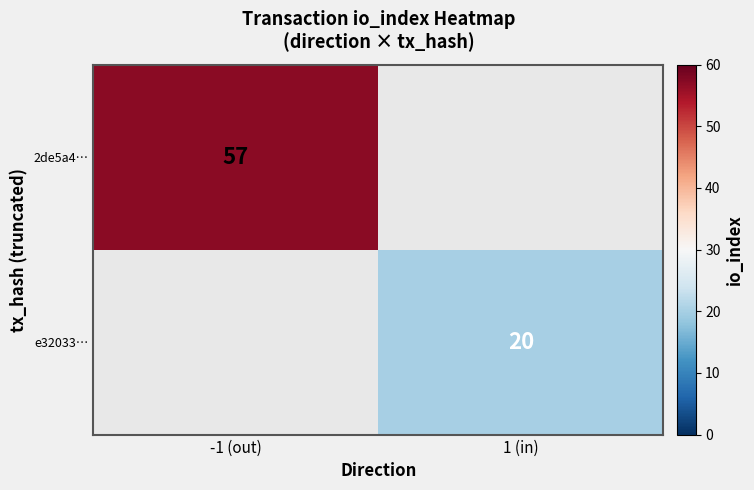

True or false: e32033… has a value of 20 at 1 (in).

True